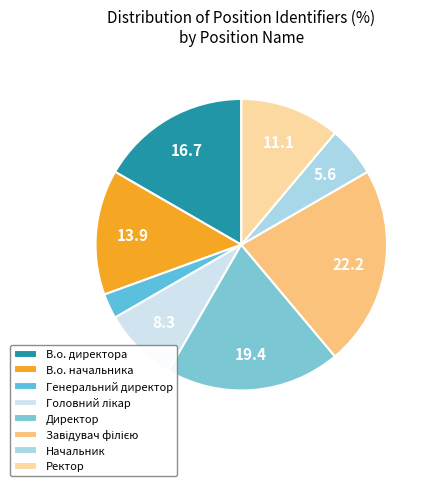

Which slice is the smallest?

Генеральний директор